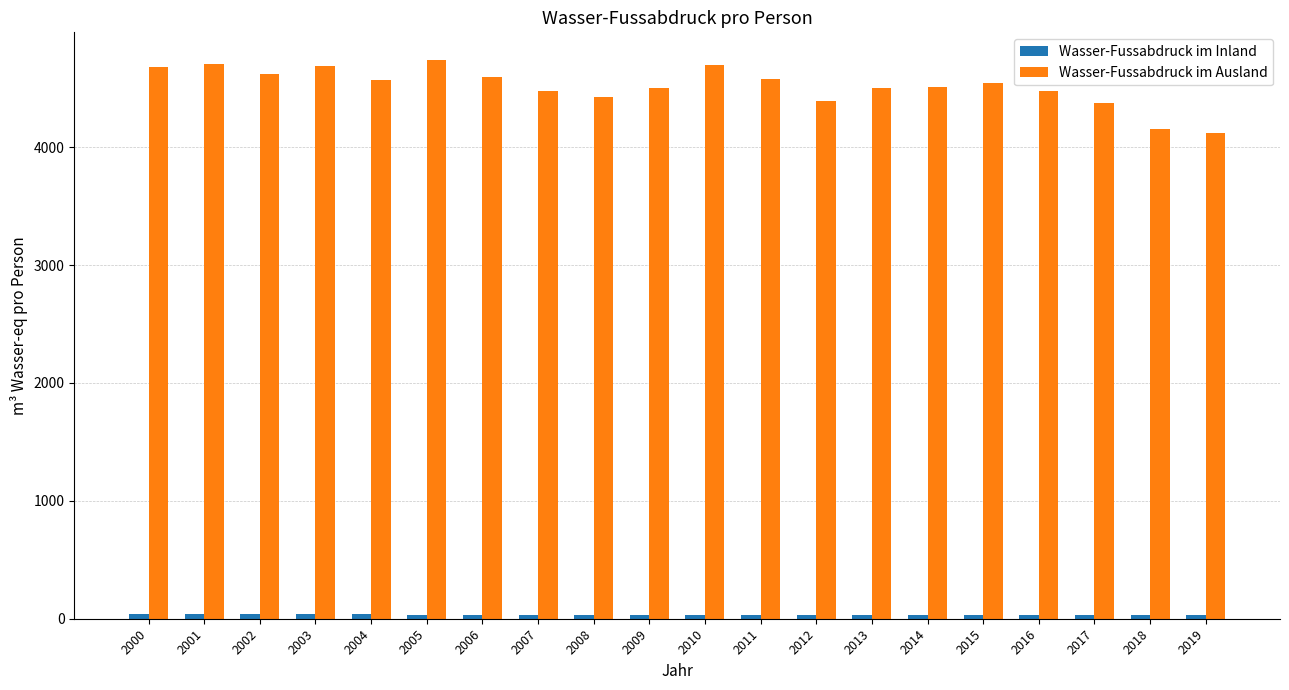

What value does the Wasser-Fussabdruck im Ausland series have at 2014?

4514.2